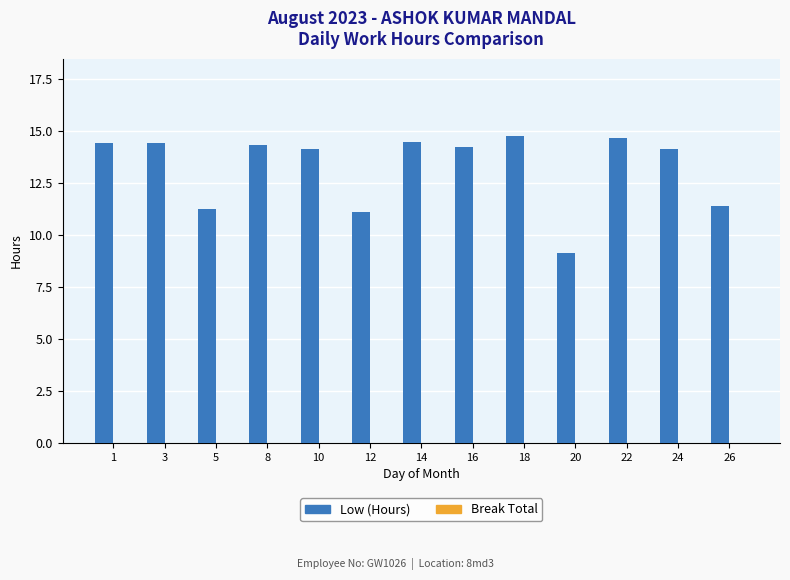

What is the minimum value shown in the chart?

9.1